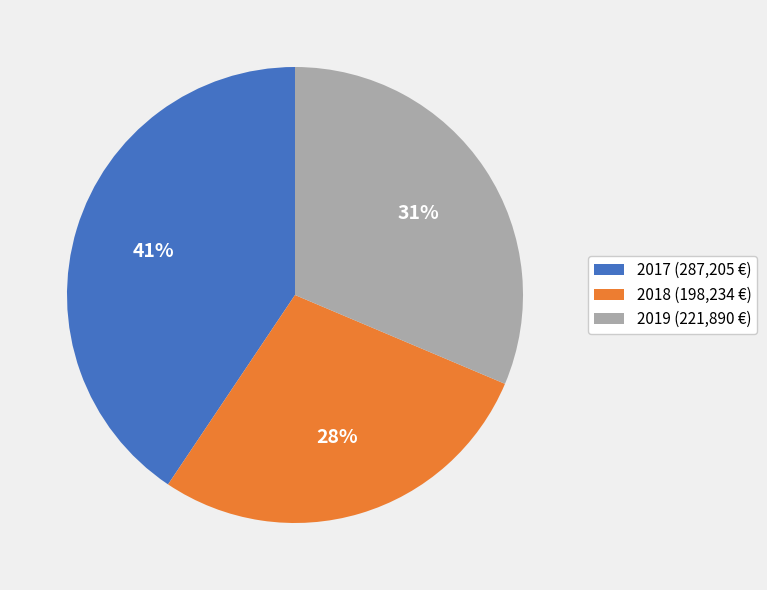

Is it true that 2018 (198,234 €) is 13% of the pie?

False